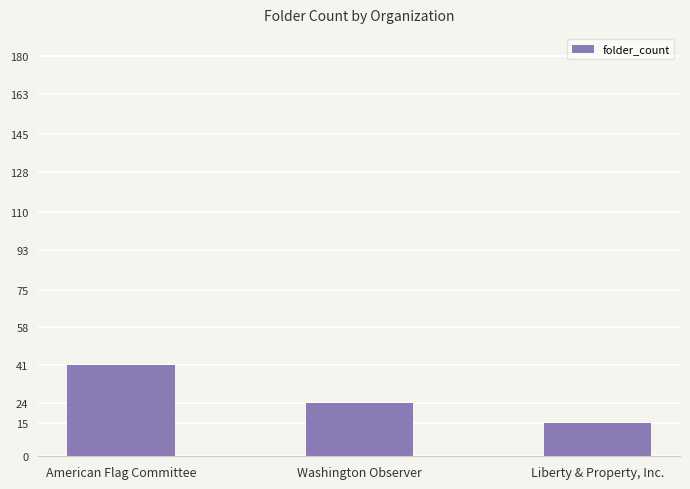

Where does the data first go above 24?

American Flag Committee